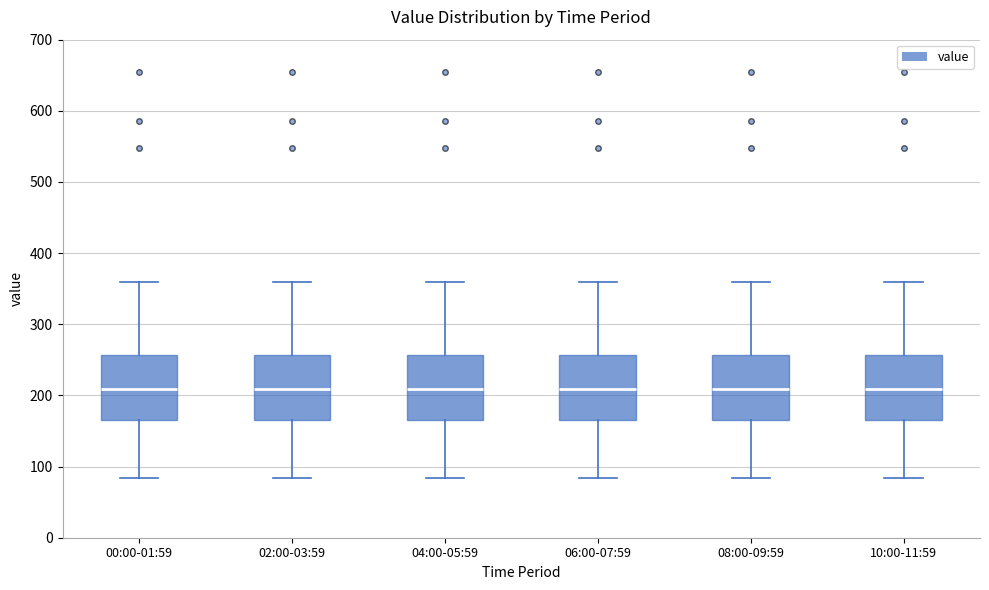

Reading left to right, read every box against the y-axis: the position of its median line, the range the box covers, and the ends of its whiskers. The values are not printed on the chart, so give them approximately, as read against the axis.

00:00-01:59: median 210, box 170 to 260, whiskers 80 to 360
02:00-03:59: median 210, box 170 to 260, whiskers 80 to 360
04:00-05:59: median 210, box 170 to 260, whiskers 80 to 360
06:00-07:59: median 210, box 170 to 260, whiskers 80 to 360
08:00-09:59: median 210, box 170 to 260, whiskers 80 to 360
10:00-11:59: median 210, box 170 to 260, whiskers 80 to 360